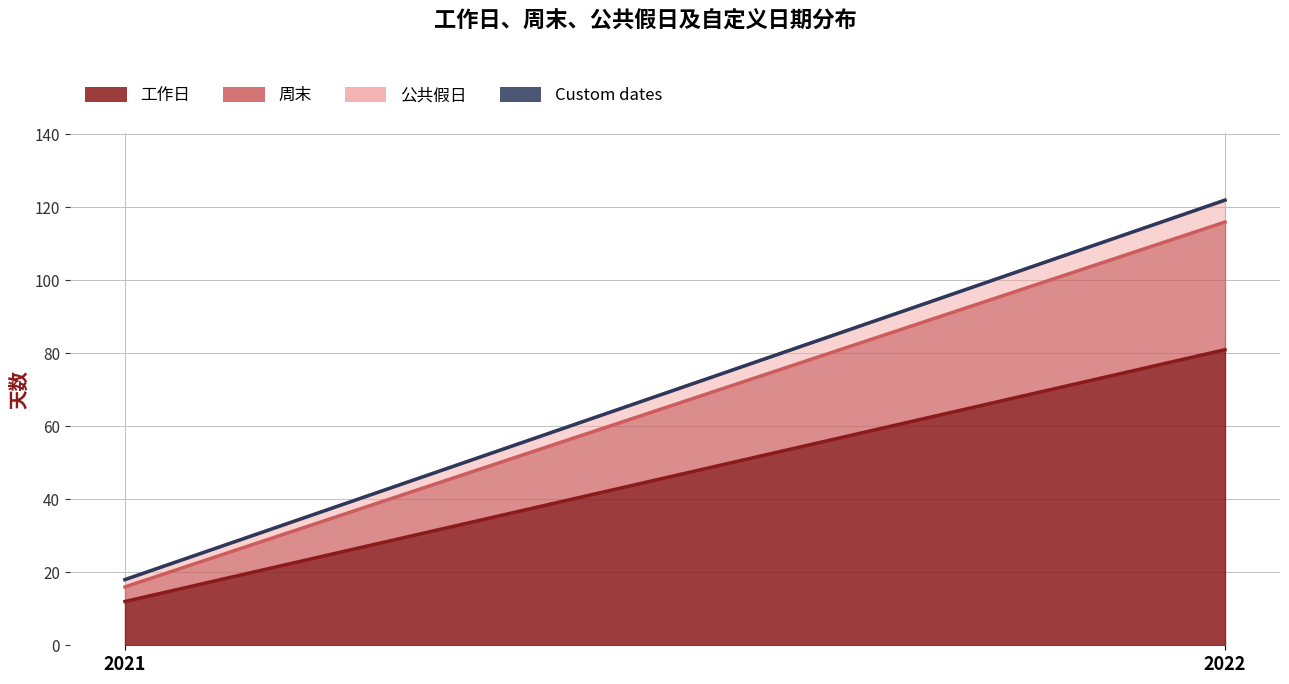

Reading left to right, what are all the values shown in this chart?

工作日: 12	81
周末: 4	35
公共假日: 2	6
Custom dates: 0	0